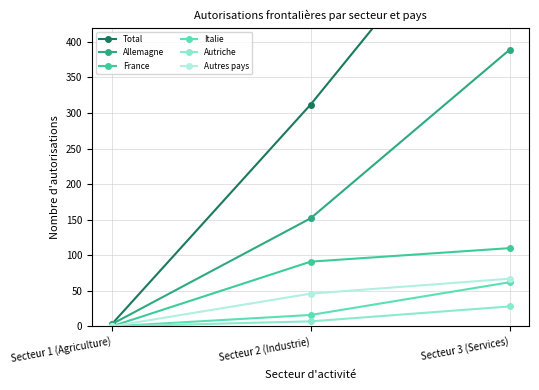

Is it true that Autres pays equals 67 at Secteur 3 (Services)?

True